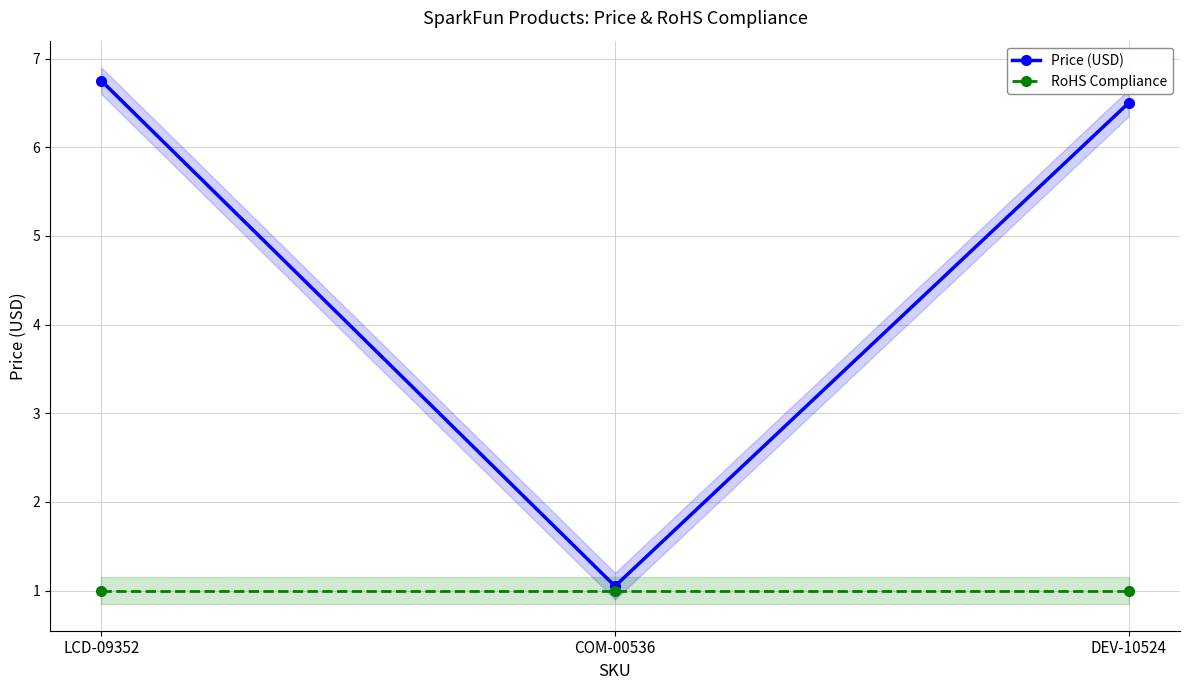

Does the chart have visible grid lines?

Yes